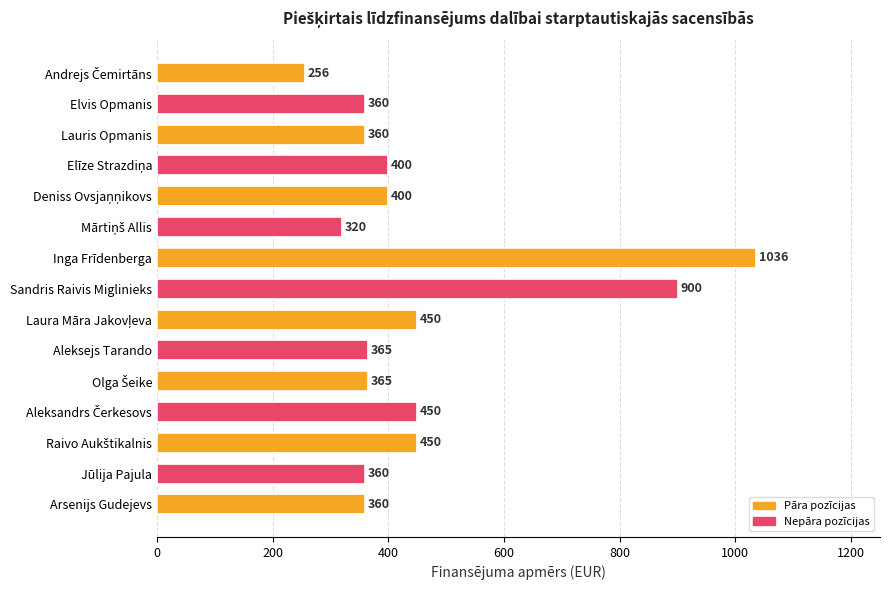

What is the average value?

455